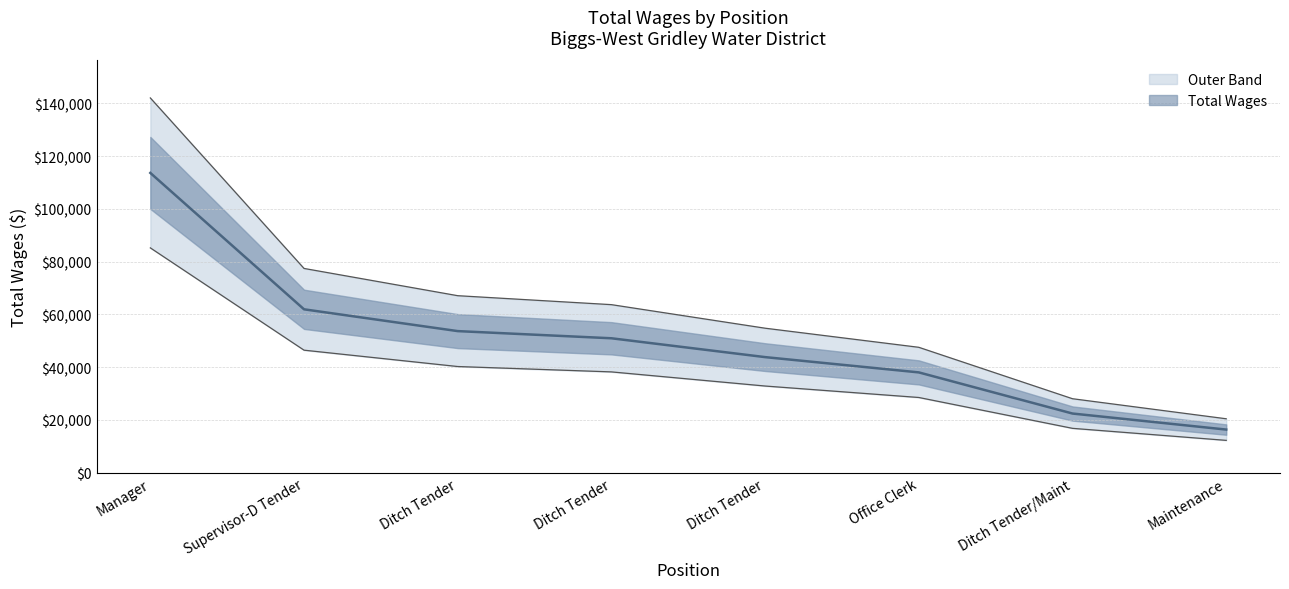

Read the value at Ditch Tender, to the nearest 100.

53700